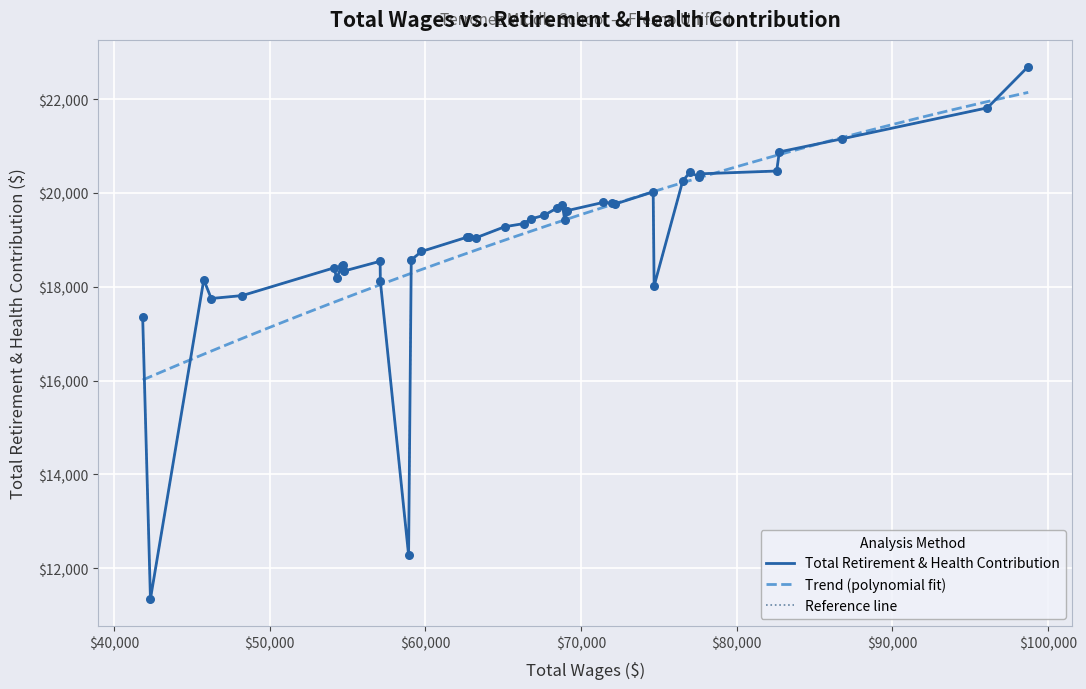

What is the change in value from 23 to 32?

-609